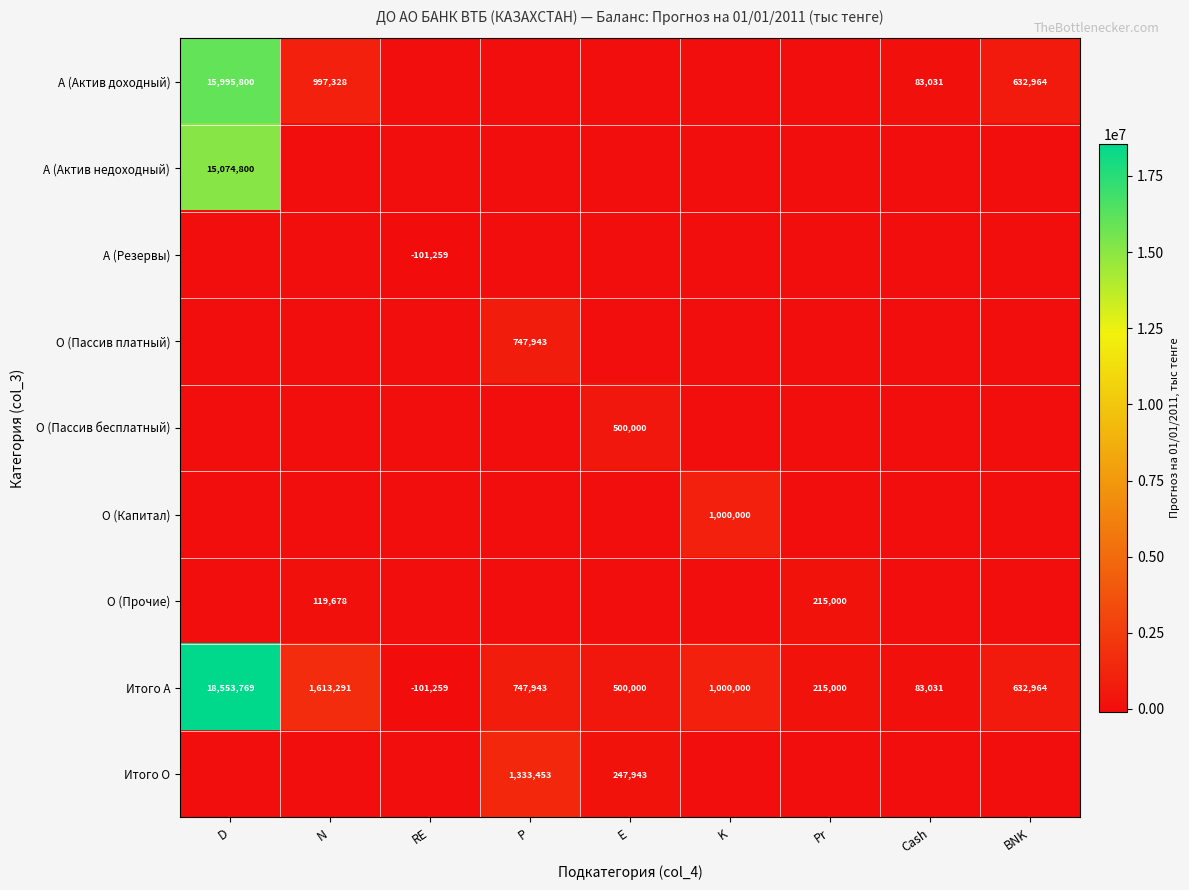

Is it true that O (Прочие) equals 119678 at N?

True